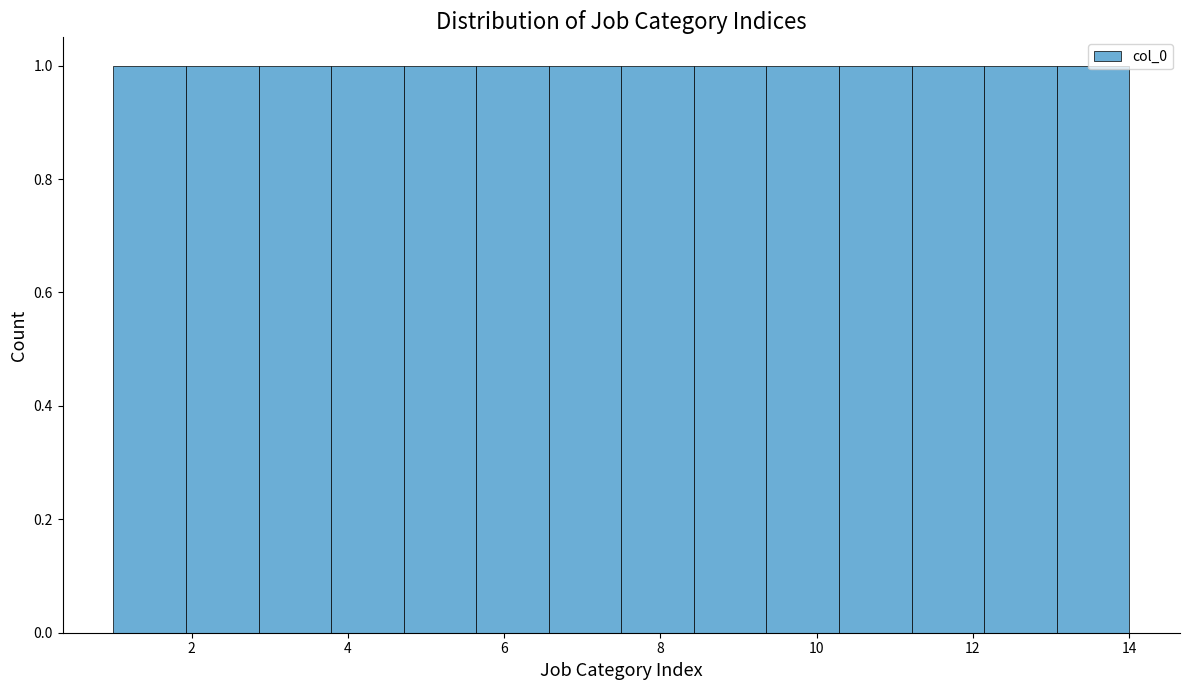

Reading left to right, list every bar in this chart as the range it spans on the x-axis followed by its height. Neither the bar edges nor the heights are printed on the chart, so give them approximately, as read against the axes.

1.0 to 2.0: 1
2.0 to 2.8: 1
2.8 to 3.8: 1
3.8 to 4.8: 1
4.8 to 5.6: 1
5.6 to 6.6: 1
6.6 to 7.6: 1
7.6 to 8.4: 1
8.4 to 9.4: 1
9.4 to 10.2: 1
10.2 to 11.2: 1
11.2 to 12.2: 1
12.2 to 13.0: 1
13.0 to 14.0: 1